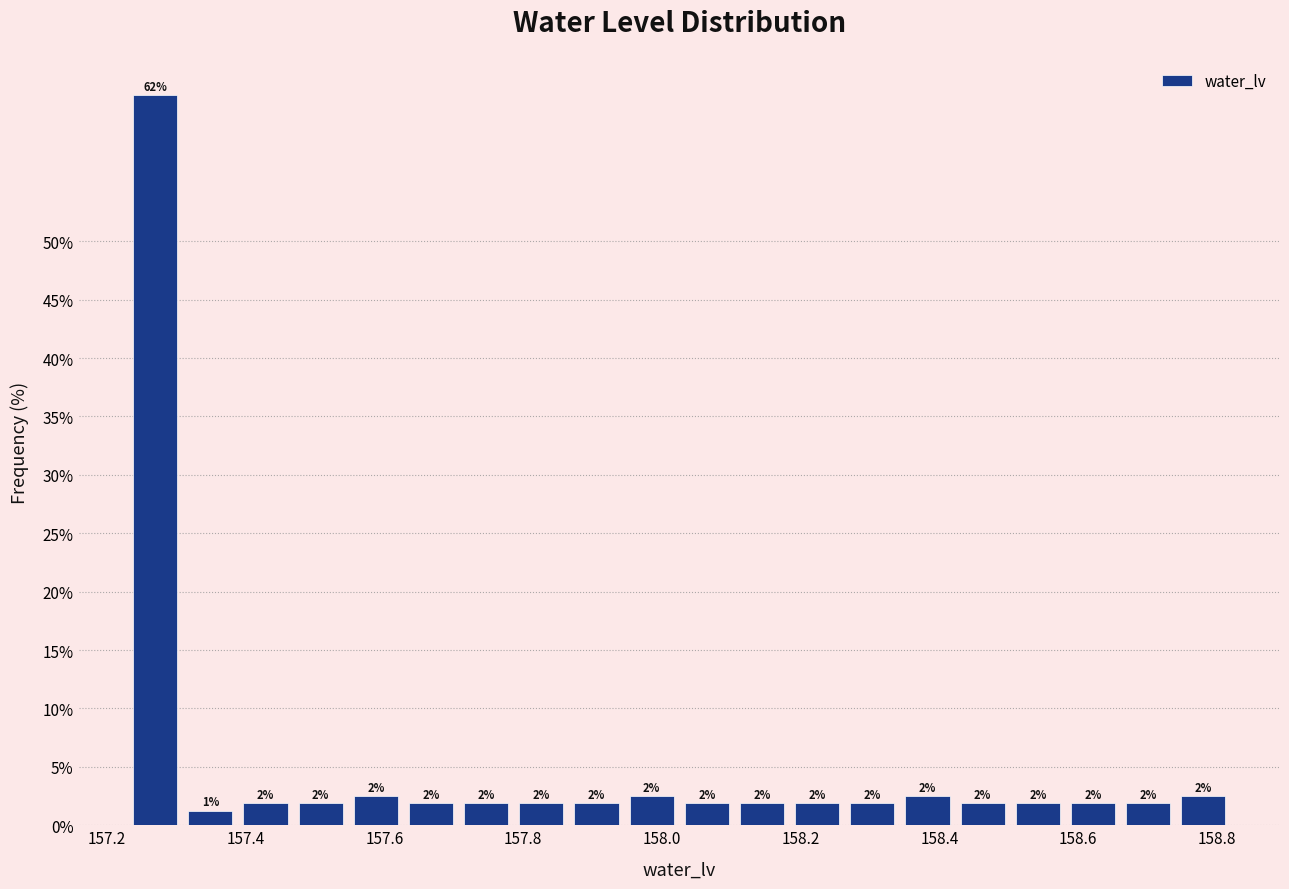

Around what value on the x-axis is the tallest bar? Give the approximate position of its centre, as read against the axis.

157.26